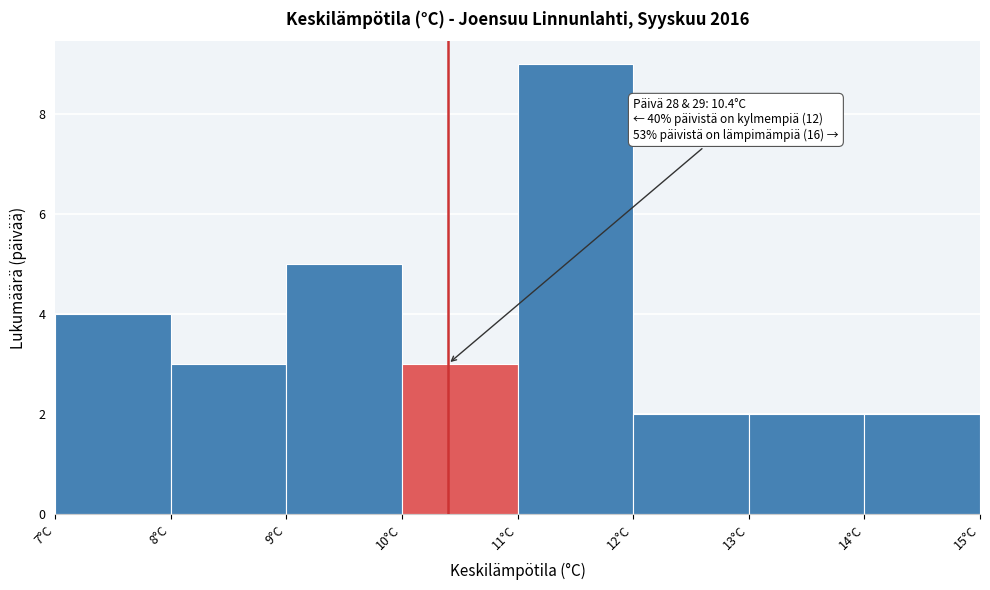

Which range on the x-axis has the tallest bar?

11 to 12